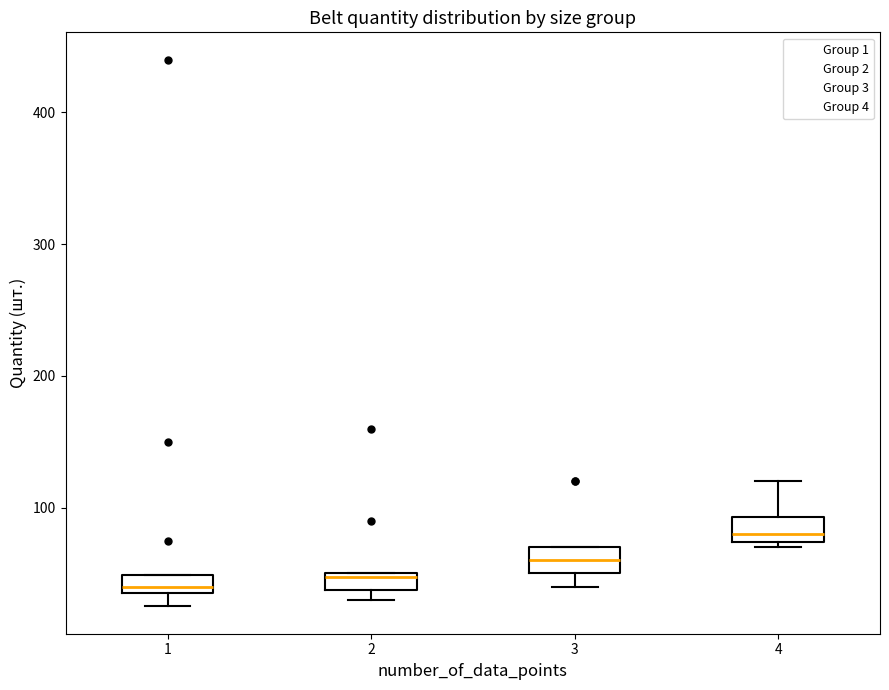

Which box's median line is the highest?

4